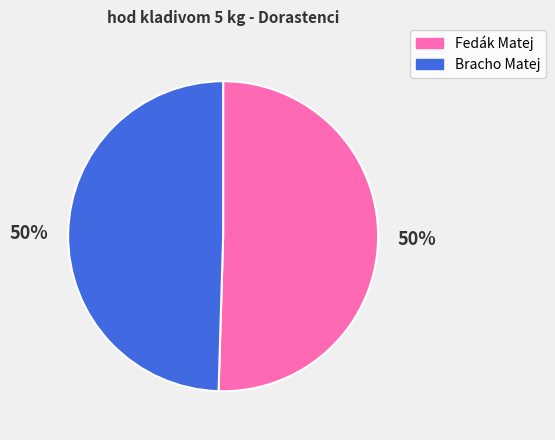

What is the ratio of the value at Fedák Matej to the value at Bracho Matej?

1.0